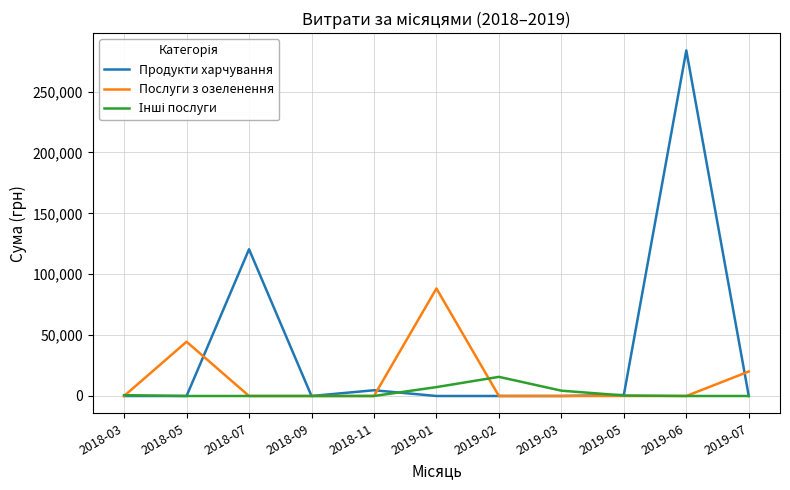

Is it true that Продукти харчування equals 0.0 at 2019-01?

True